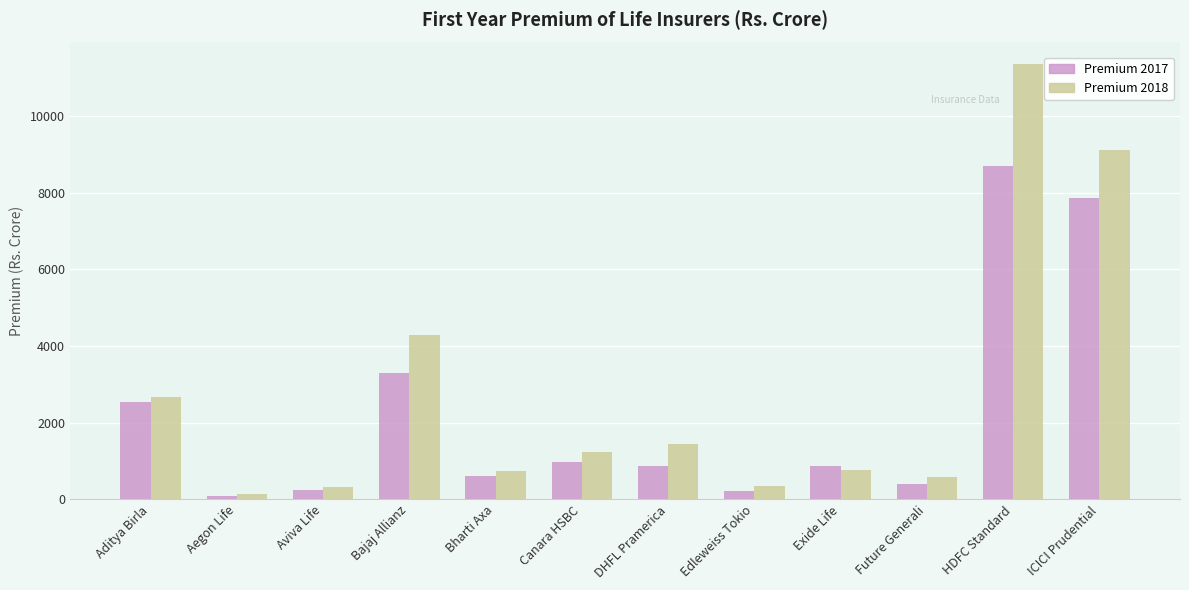

Which label corresponds to the smallest value in the chart?

Aegon Life